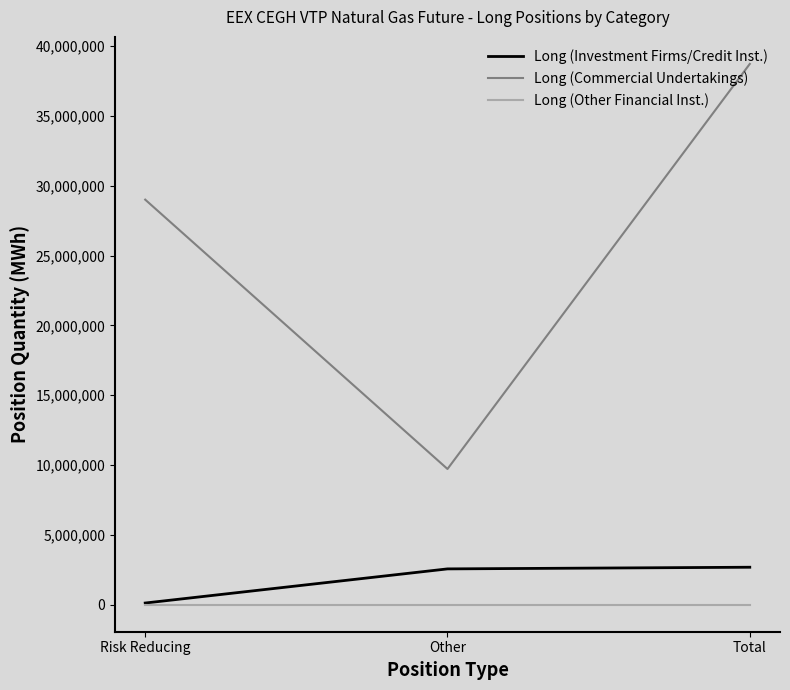

What is the maximum value shown in the chart?

38721149